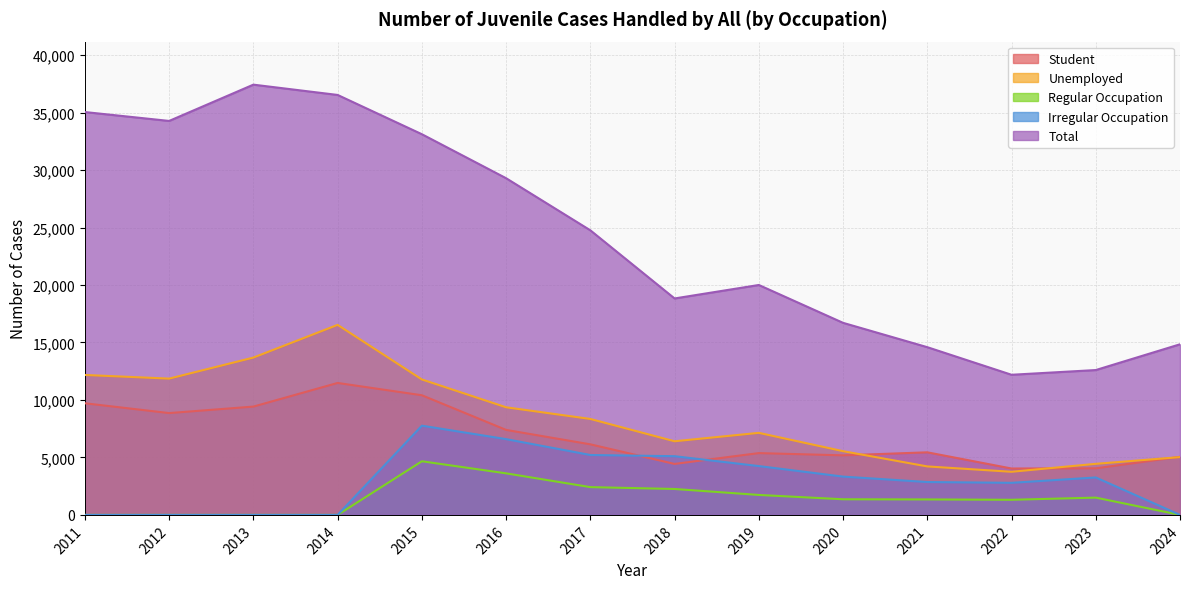

True or false: Unemployed and Total cross at least once.

False